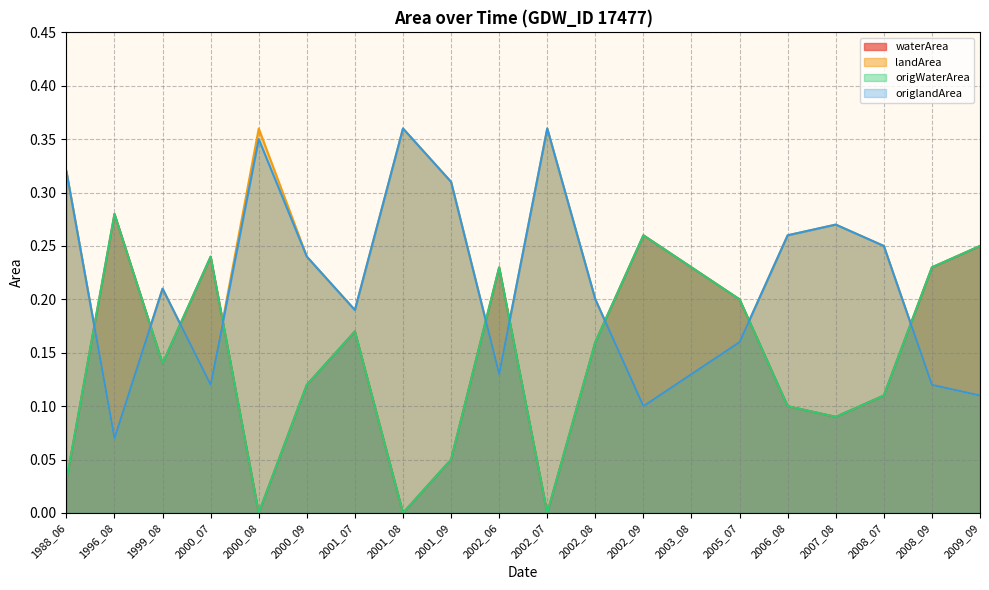

What is the difference between the origlandArea values at 2008_09 and 2008_07?

0.1